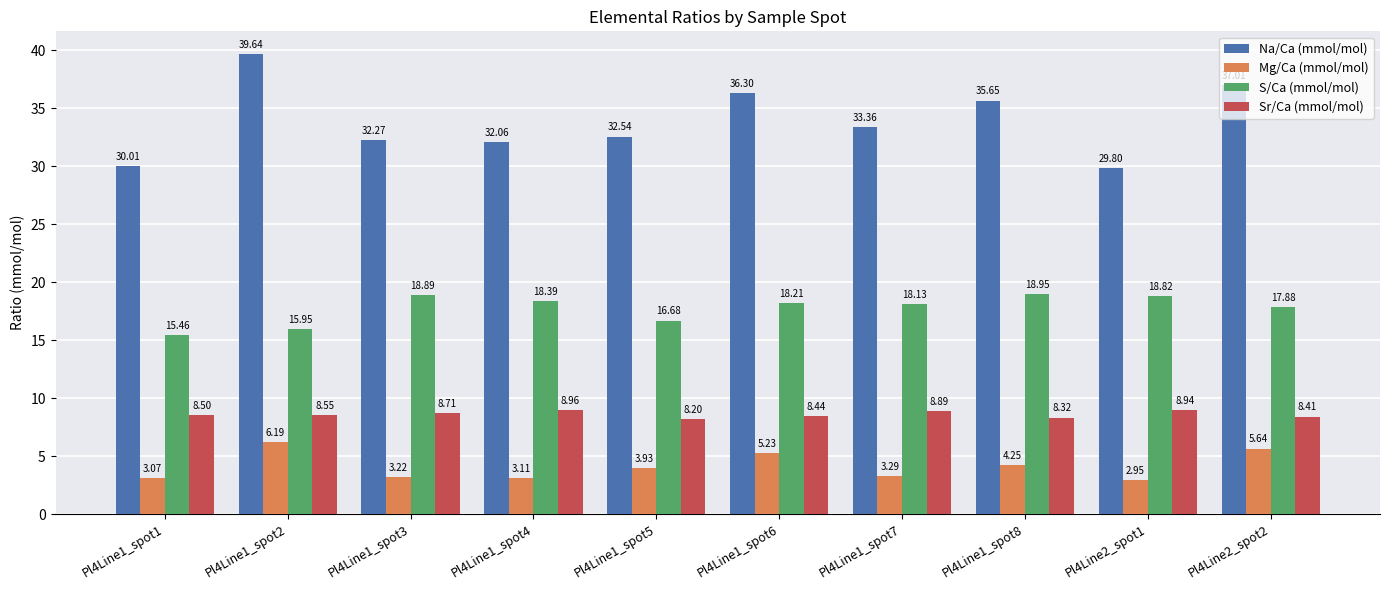

At which category is the sum across all series the highest?

Pl4Line1_spot2